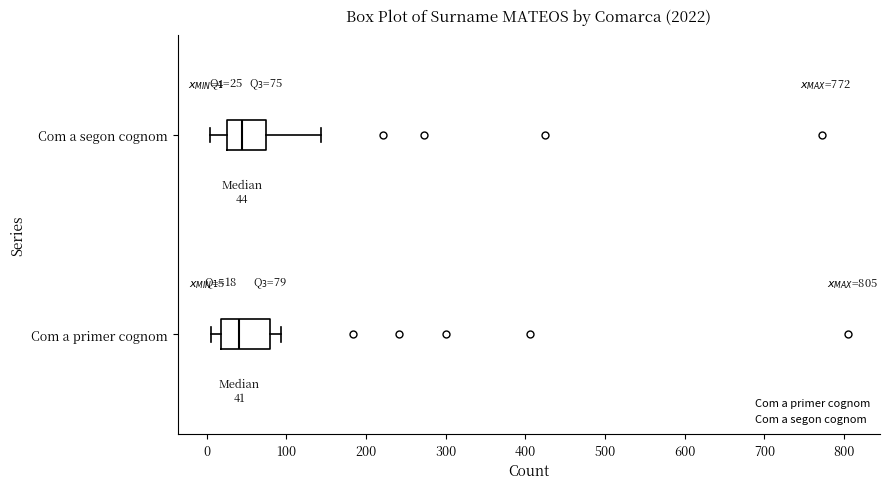

Which box is the widest, from its left edge to its right edge?

Com a primer cognom